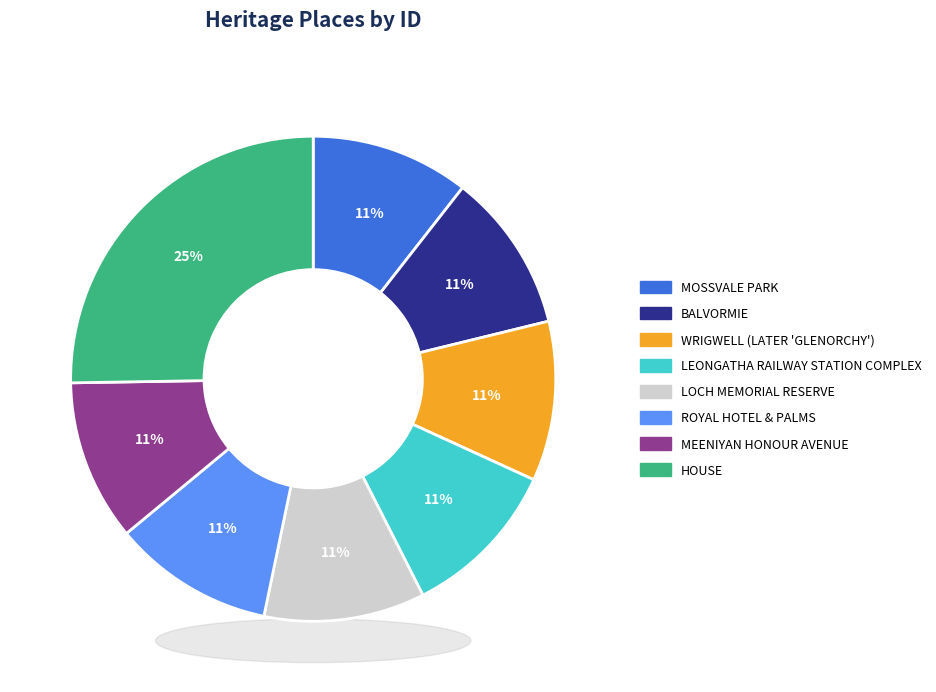

Is the sum of ROYAL HOTEL & PALMS and BALVORMIE greater than half?

No